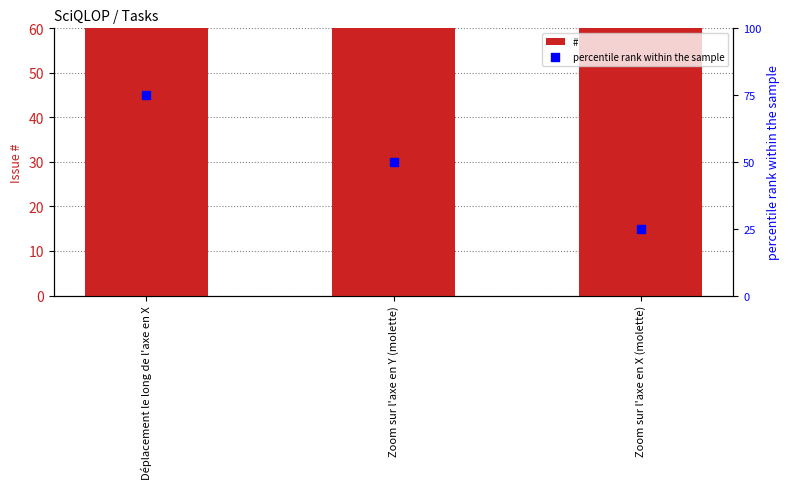

Which series contains the highest Y value?

#